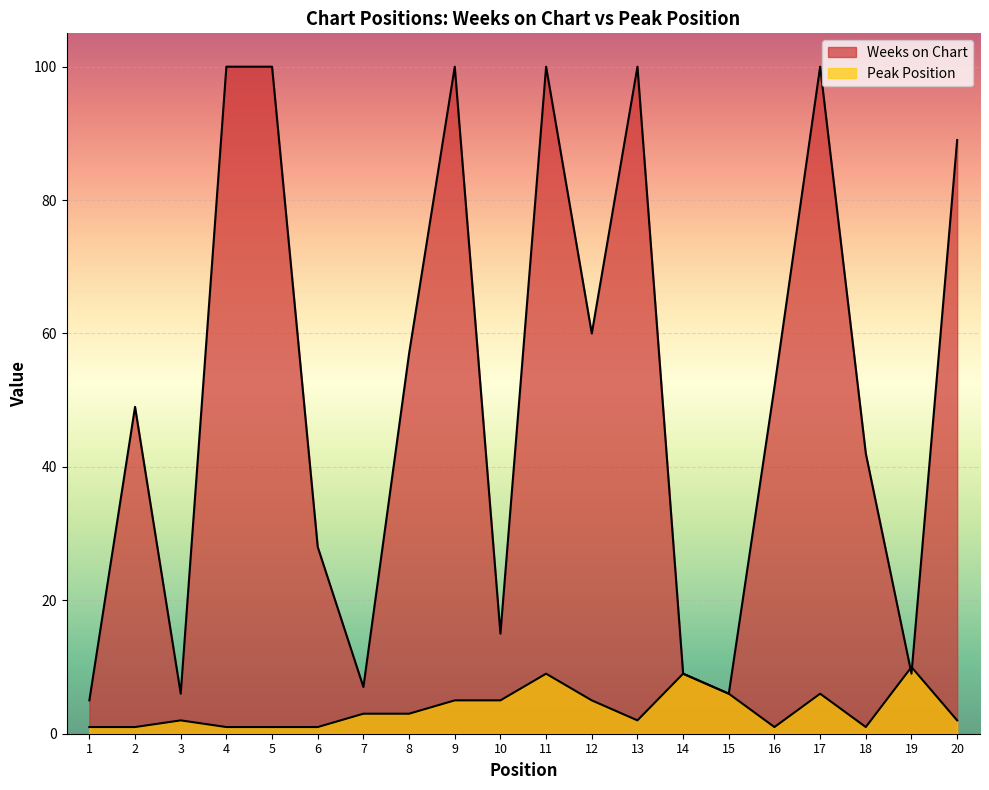

How many interior local valleys does the Weeks on Chart series have?

6